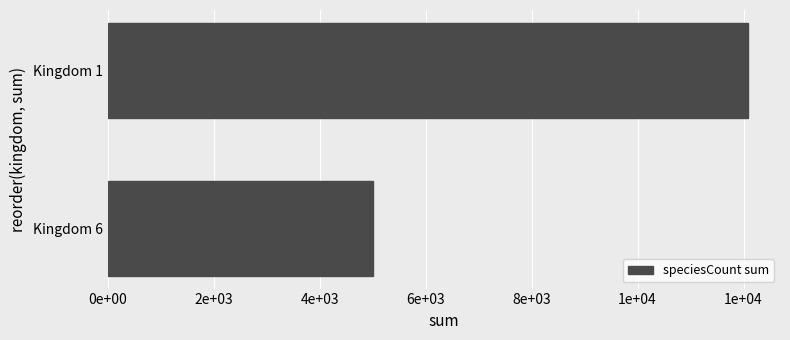

Rank the categories by value from highest to lowest.

Kingdom 1, Kingdom 6